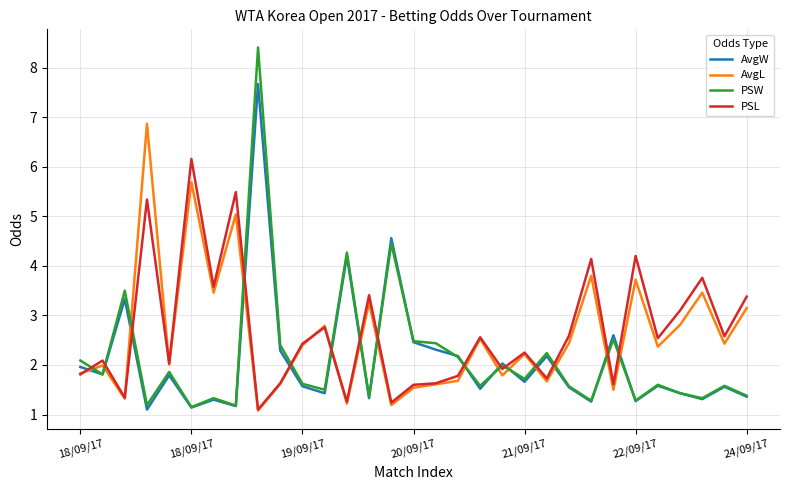

What is the minimum value for PSL?

1.1